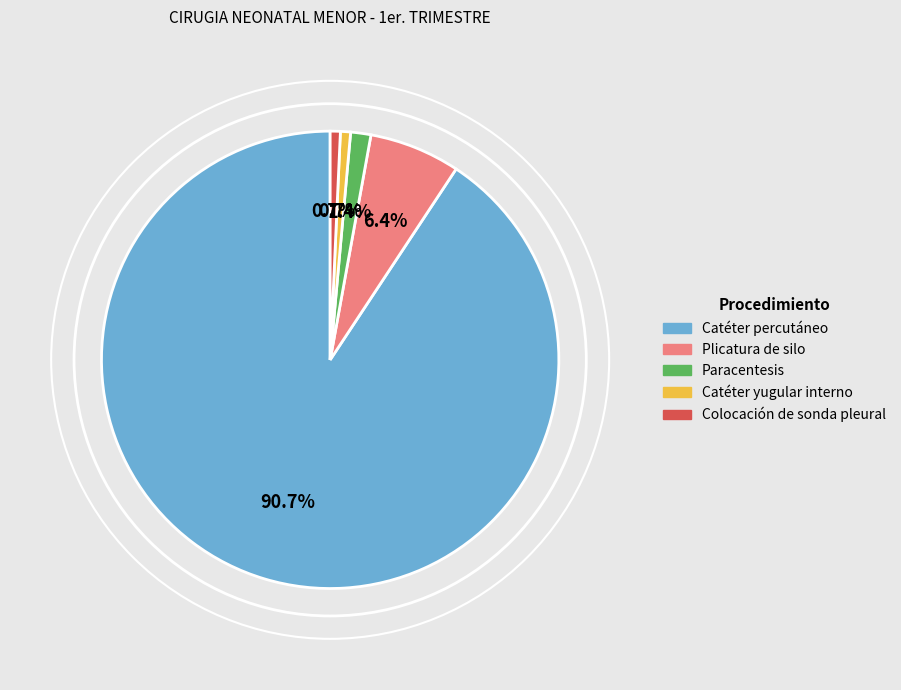

Combined, what portion of the pie is Colocación de sonda pleural and Paracentesis?

2.1%